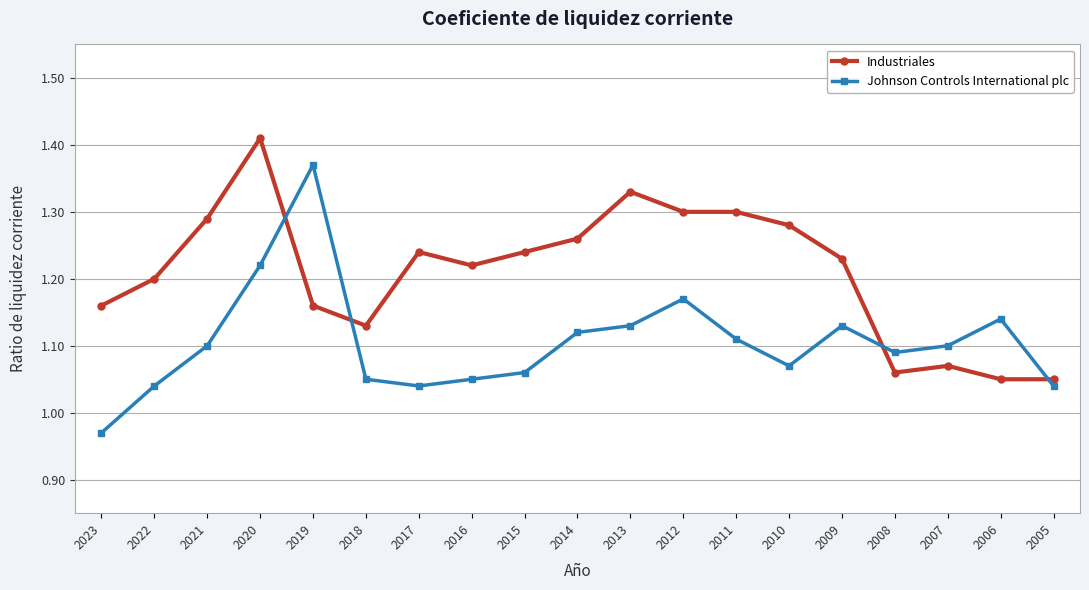

Which series has the largest range (max minus min)?

Johnson Controls International plc